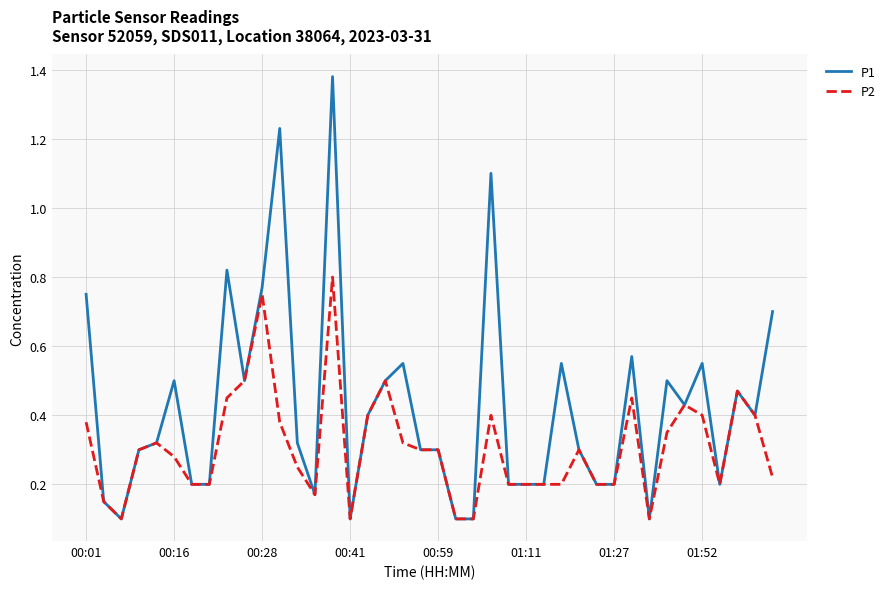

What is the difference between the maximum and second lowest values in the P1 series?

1.3